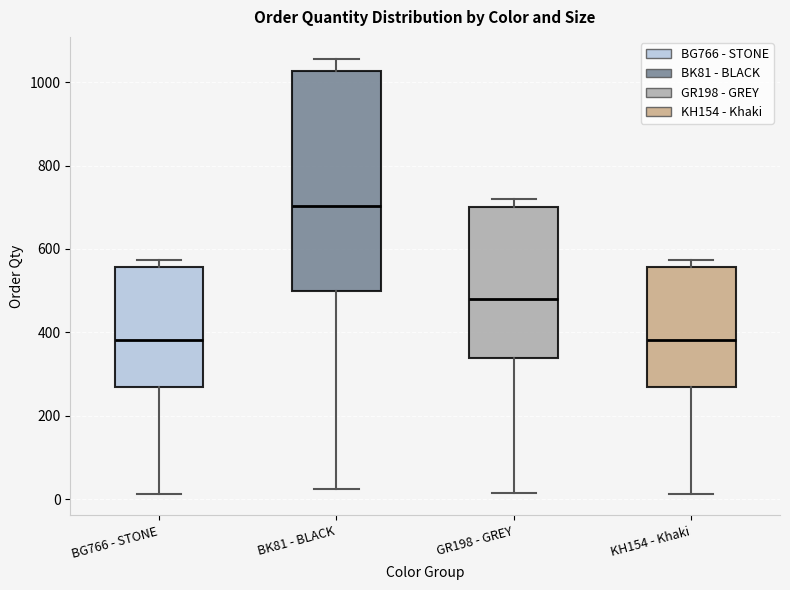

Reading left to right, transcribe this box plot: for each box, give where its median line is, the range the box spans, and where its two whiskers end, as read against the y-axis. The values are not printed on the chart, so give them approximately, as read against the axis.

BG766 - STONE: median 380, box 280 to 560, whiskers 20 to 580
BK81 - BLACK: median 700, box 500 to 1020, whiskers 20 to 1060
GR198 - GREY: median 480, box 340 to 700, whiskers 20 to 720
KH154 - Khaki: median 380, box 280 to 560, whiskers 20 to 580